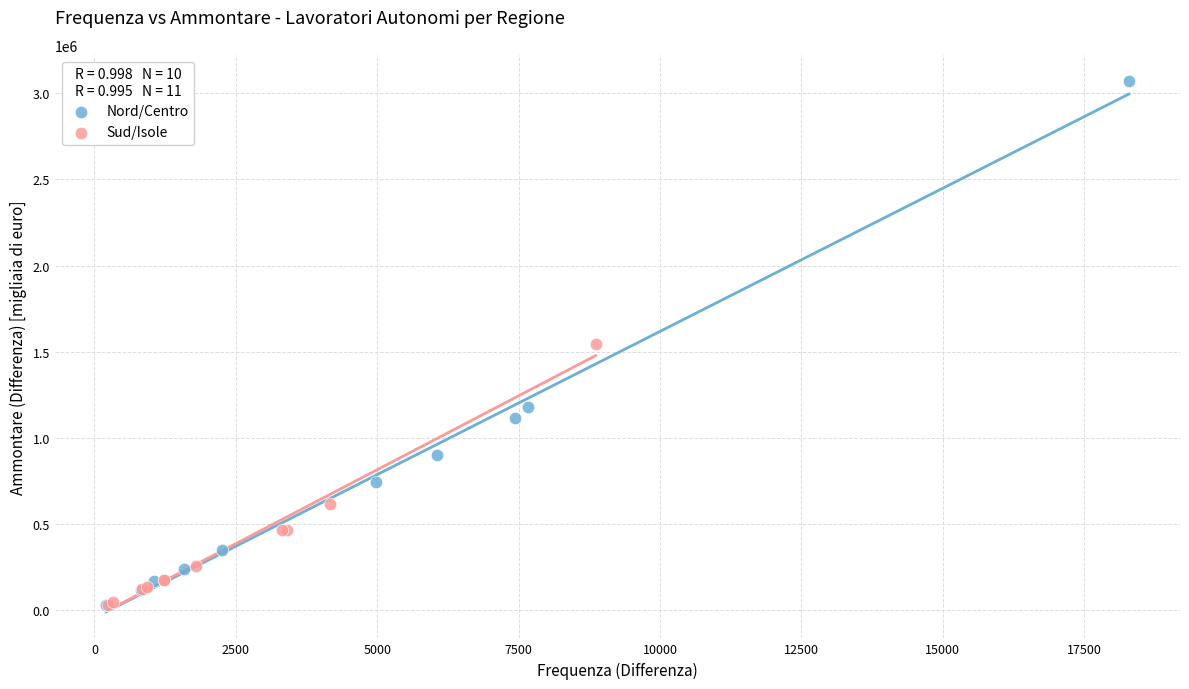

Which series contains the highest Y value?

Nord/Centro